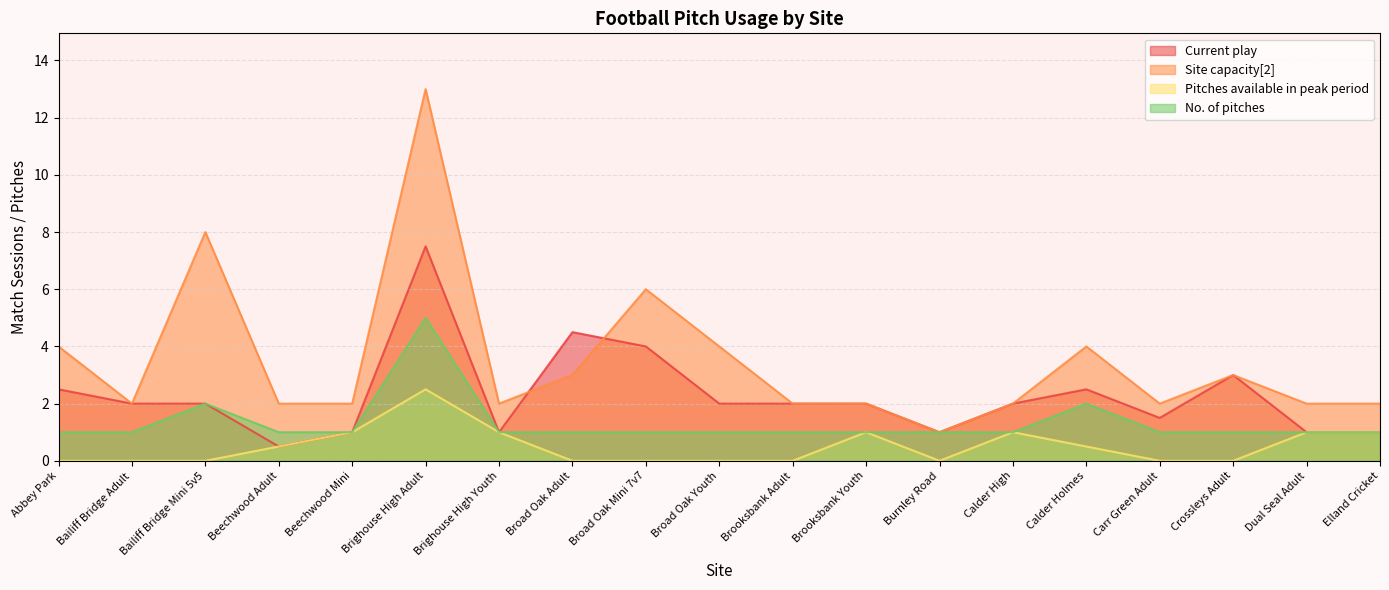

At which category does Site capacity[2] reach its first local valley?

Bailiff Bridge Adult